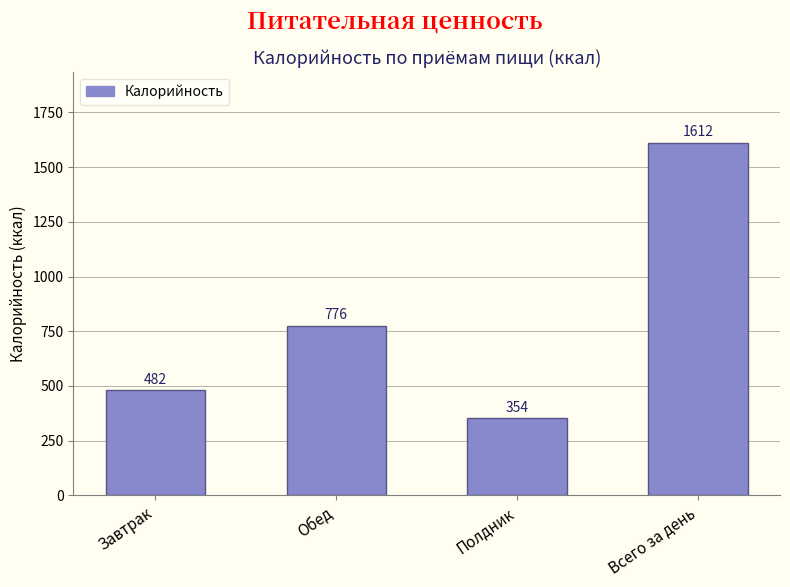

Rank the categories by value from lowest to highest.

Полдник, Завтрак, Обед, Всего за день